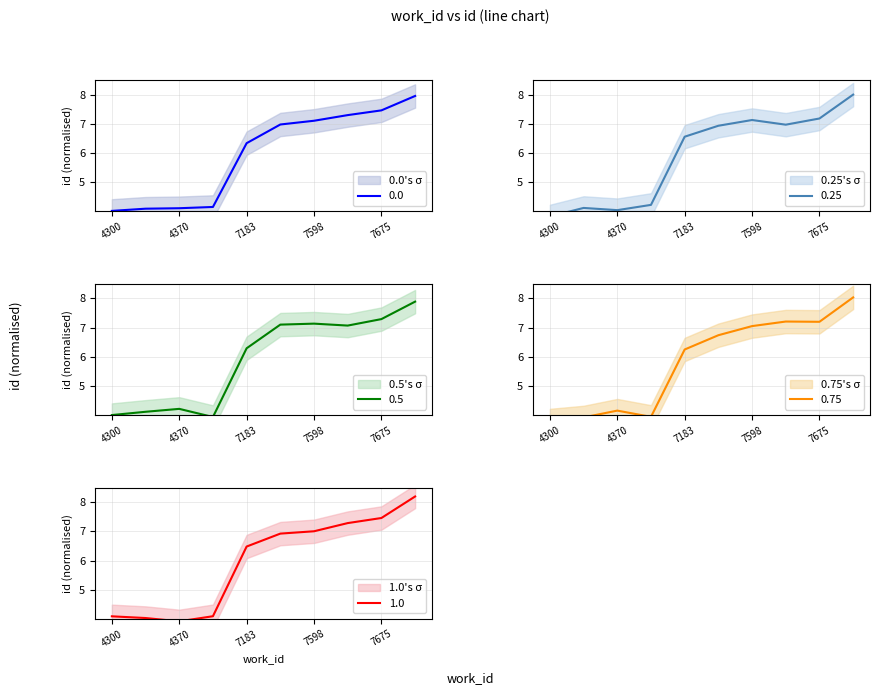

Does the chart have visible grid lines?

Yes